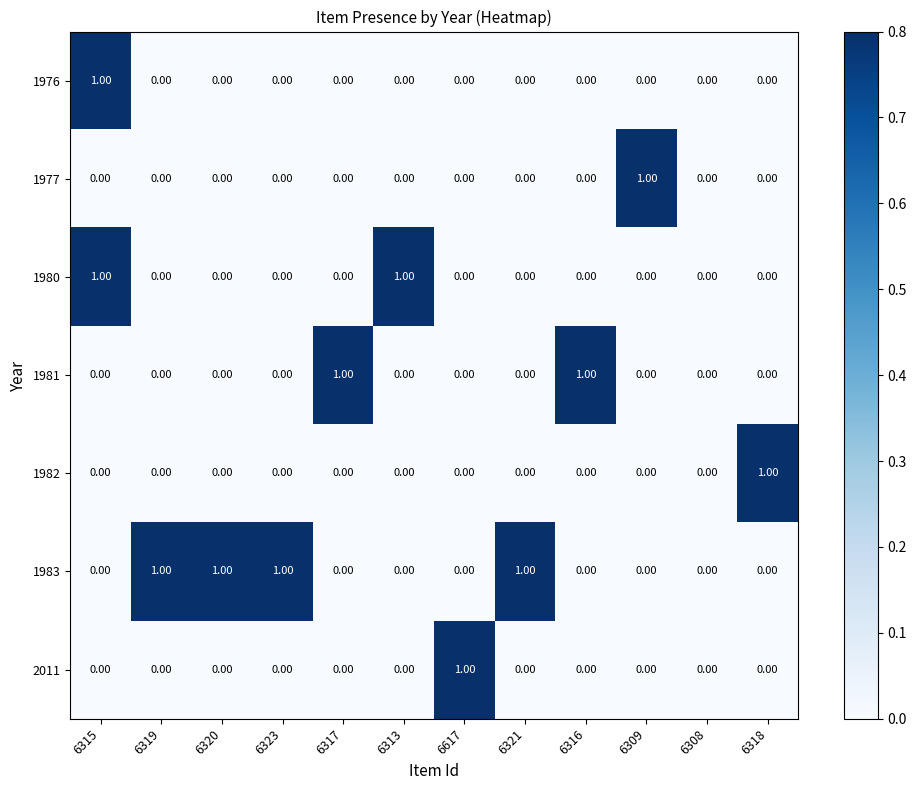

Which series changed the most between 6320 and 6308?

1983